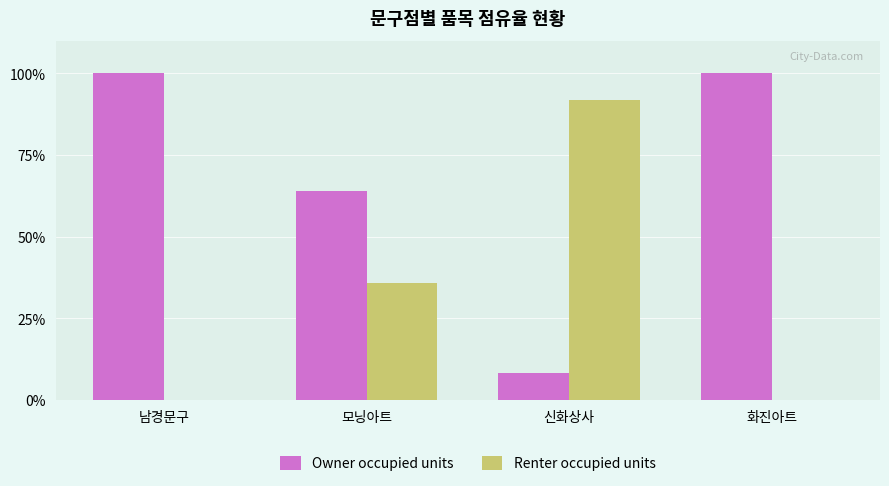

Which series has the largest total across all categories?

Owner occupied units